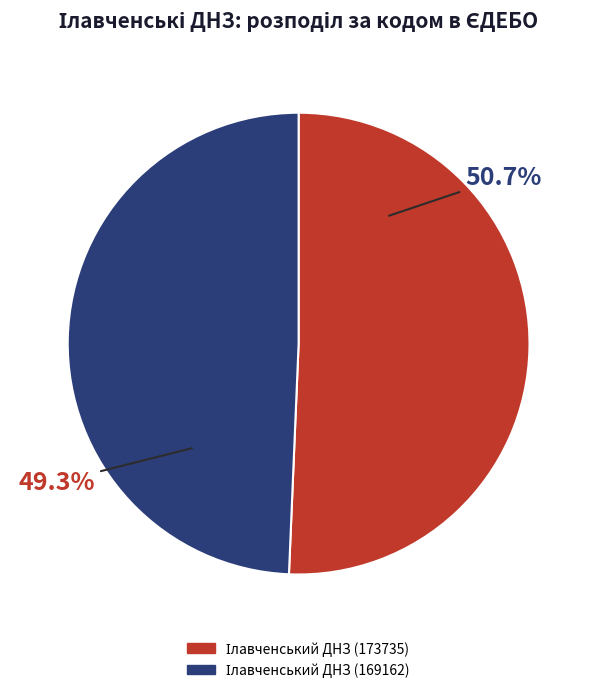

Does any single category account for the majority?

Yes